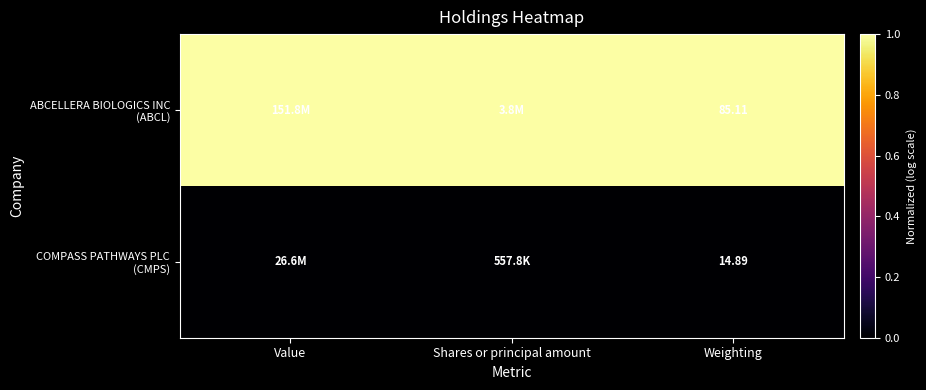

Which series has the largest range (max minus min)?

ABCELLERA BIOLOGICS INC (ABCL)